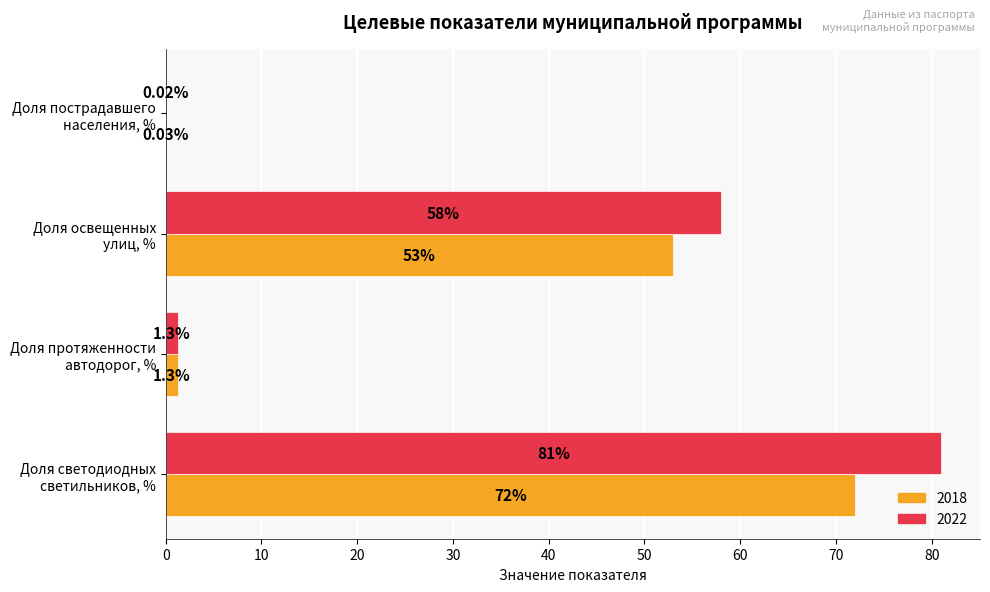

Which series has the largest total across all categories?

2022